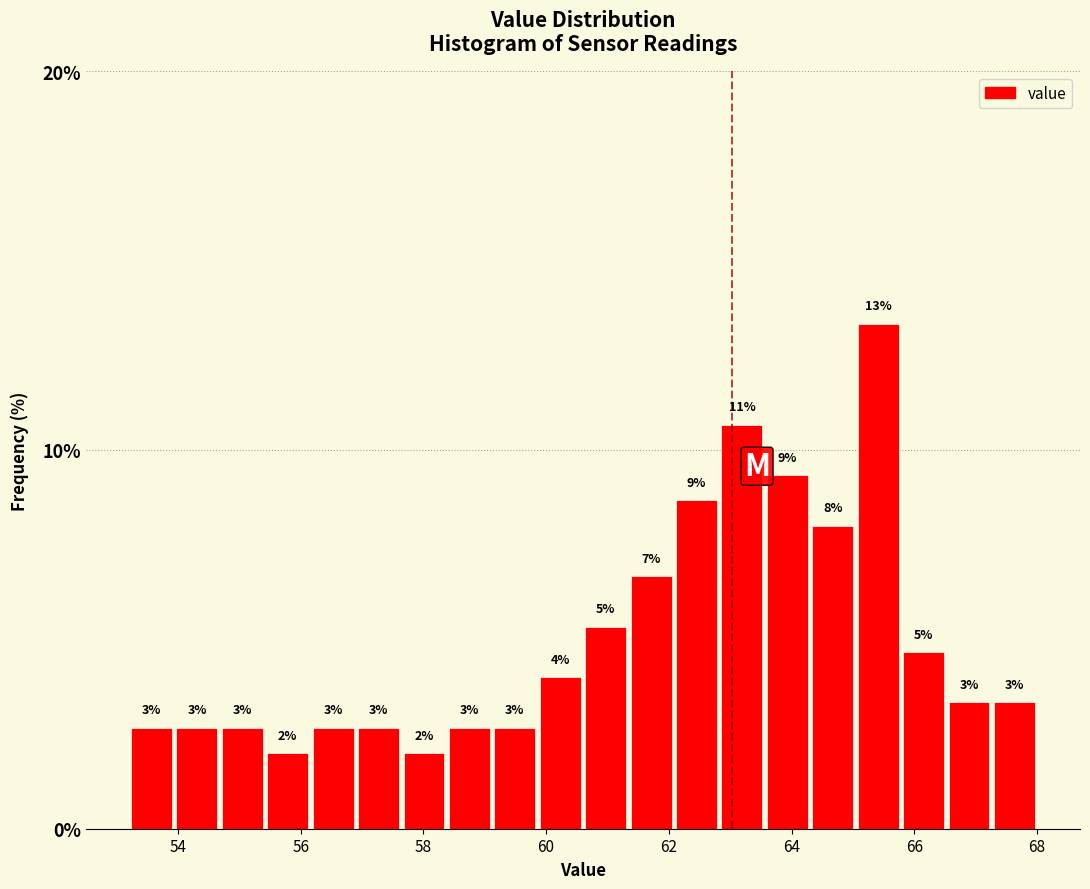

Read against the x-axis, roughly where is the centre of the tallest bar?

65.4